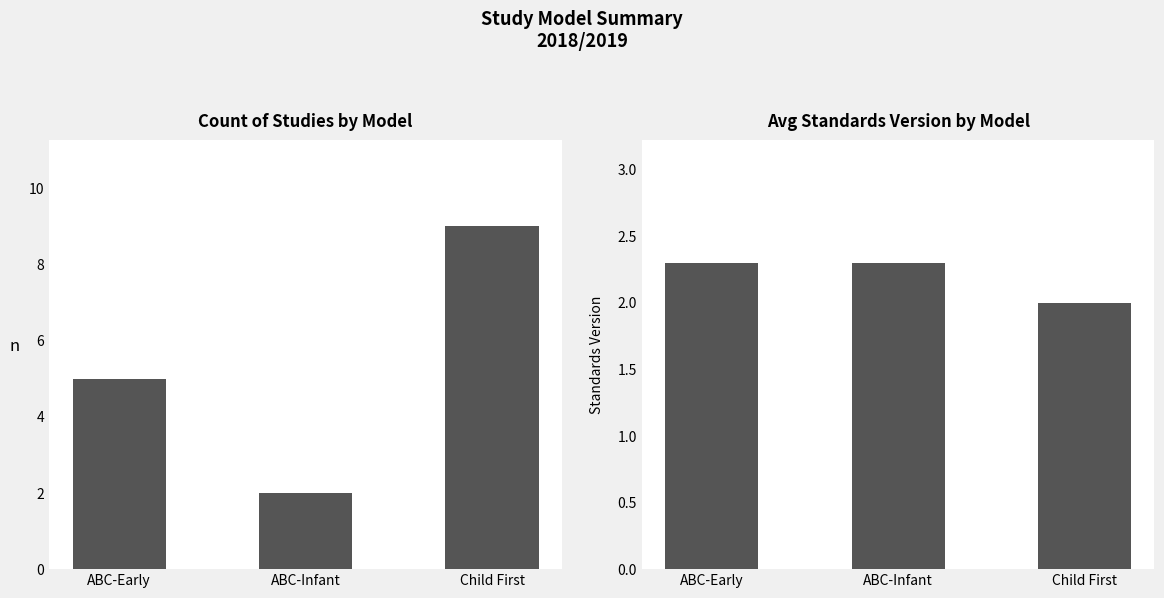

What is the sum of all Avg Standards Version values?

6.6